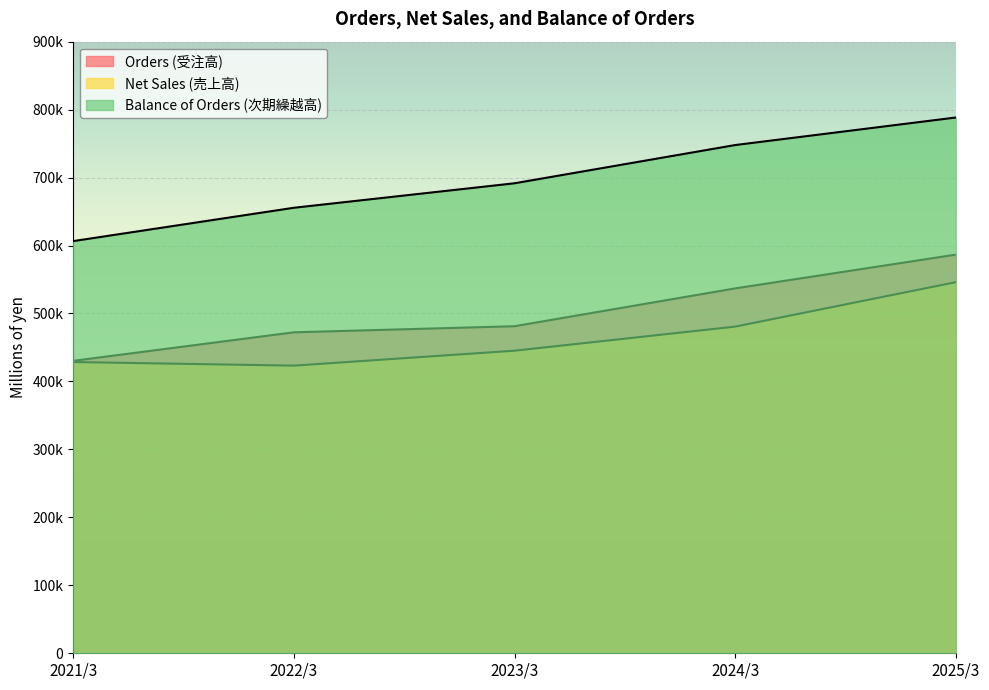

What is the sum of all Orders (受注高) values?

2507478